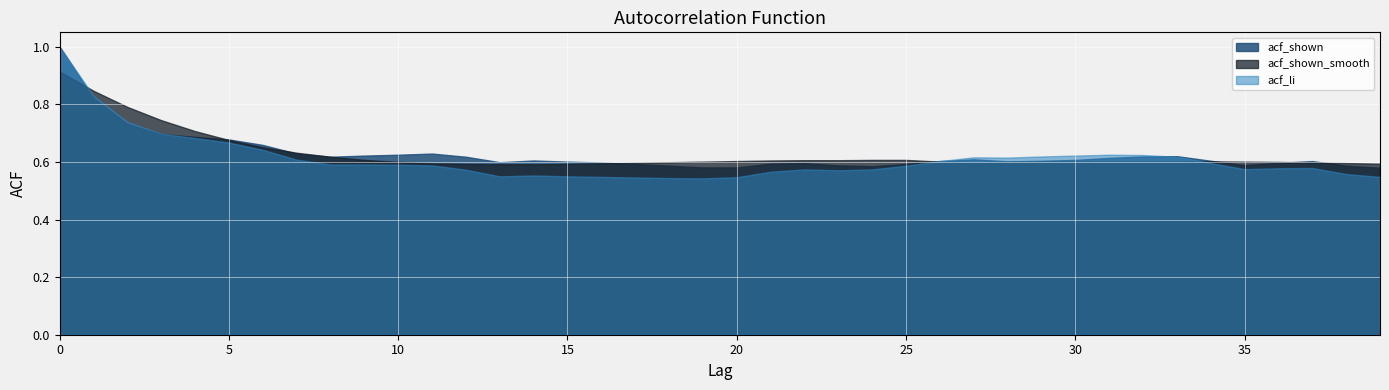

At which label is acf_shown_smooth closest to 0?

13